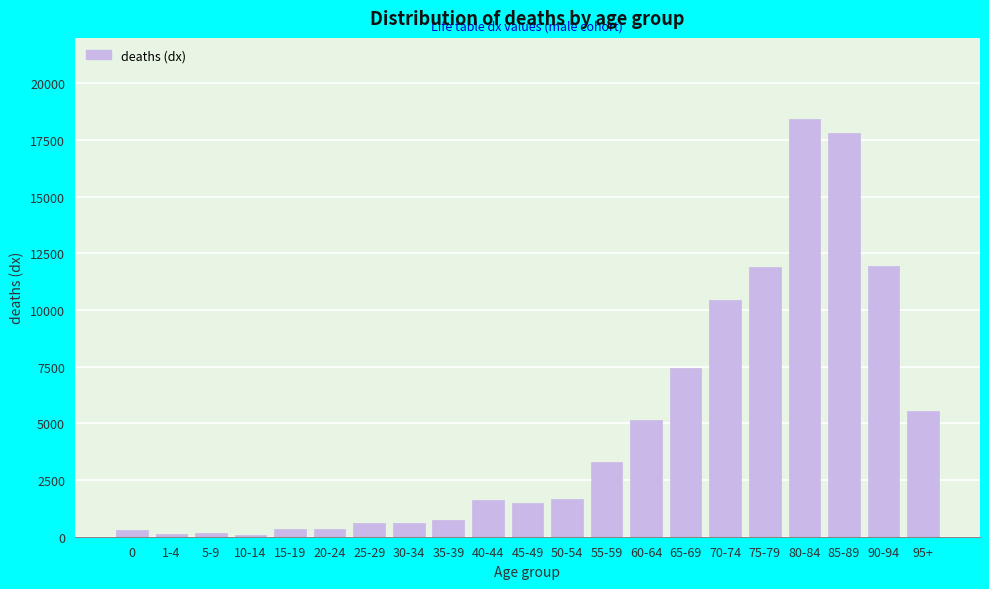

What is the label of the 11th bar from the right?

45-49